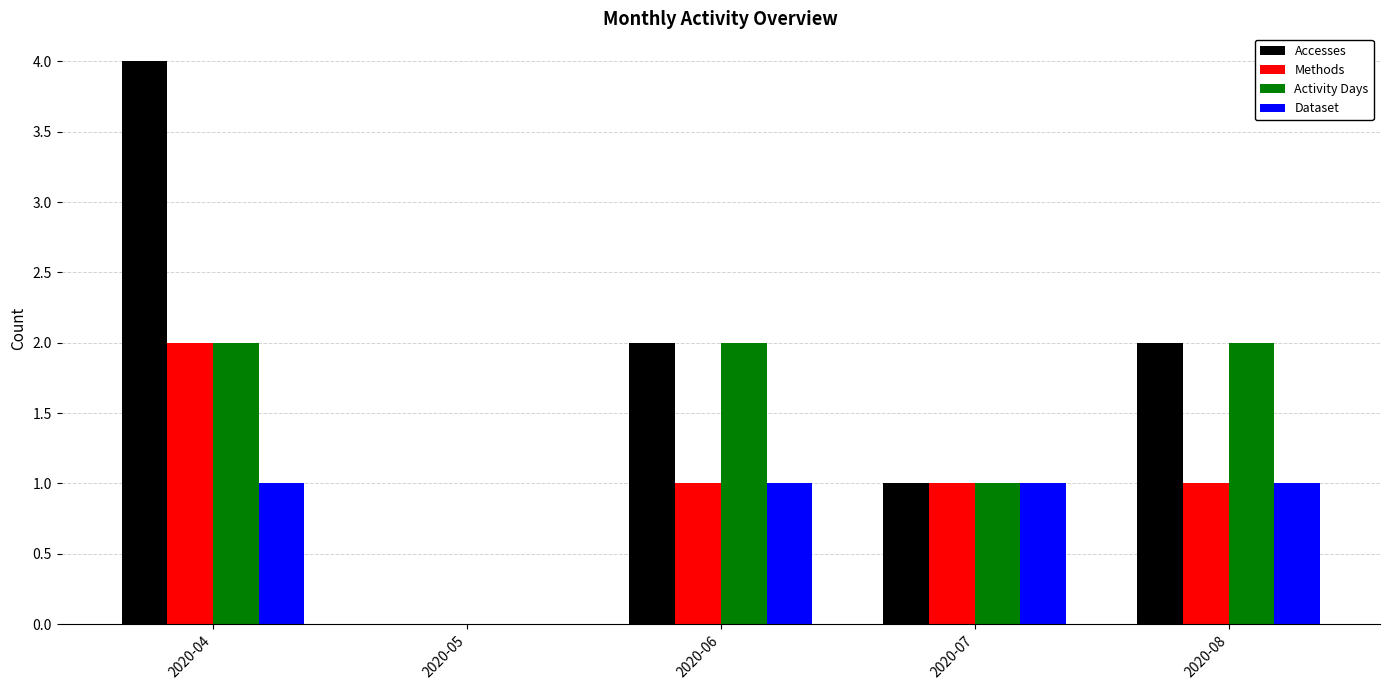

At which label does Accesses first exceed 2?

2020-04